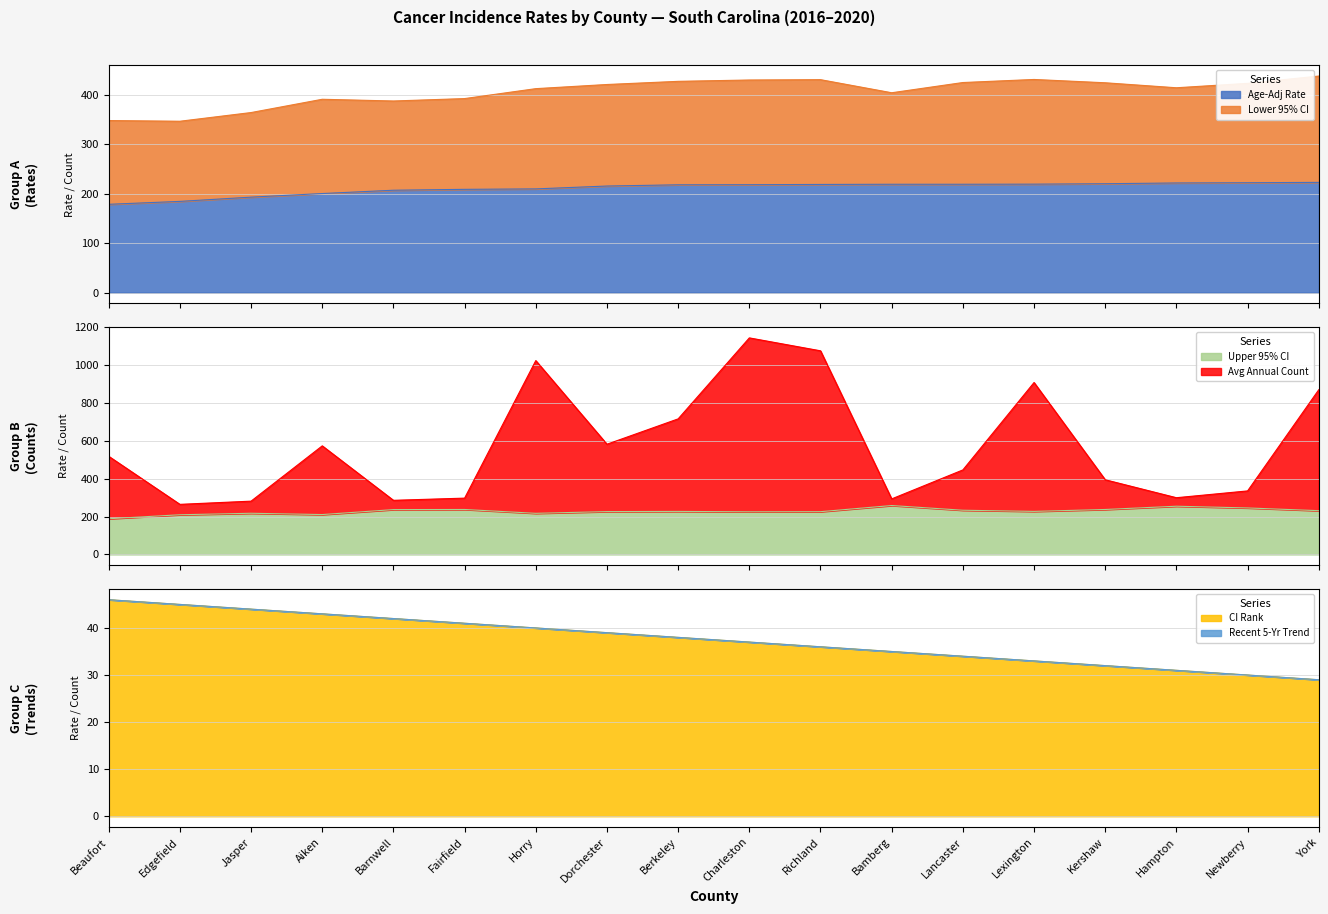

What is the minimum value for Upper 95% CI?

188.5